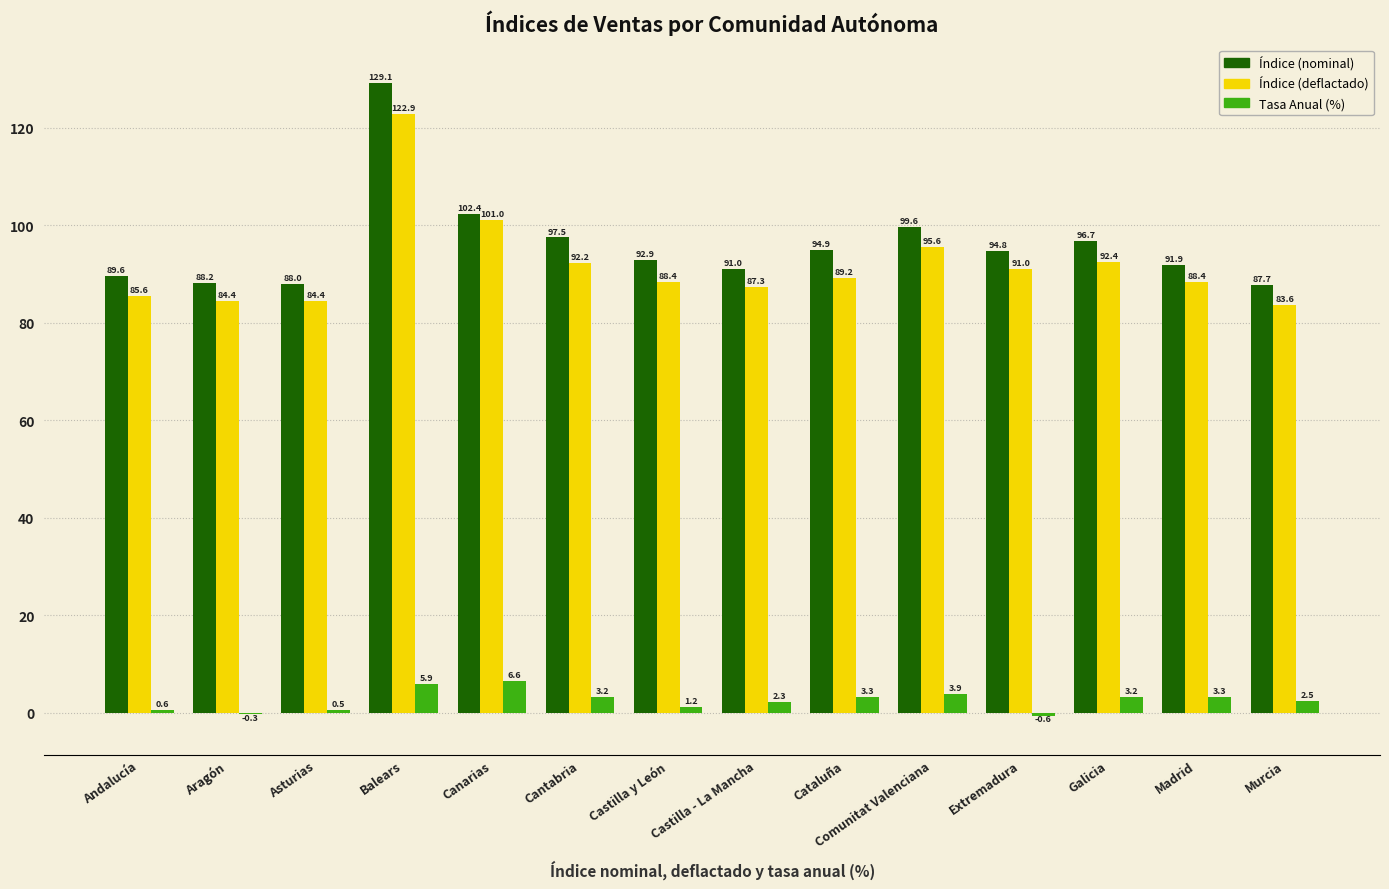

Between Castilla - La Mancha and Murcia, which series saw the biggest shift?

Índice (deflactado)